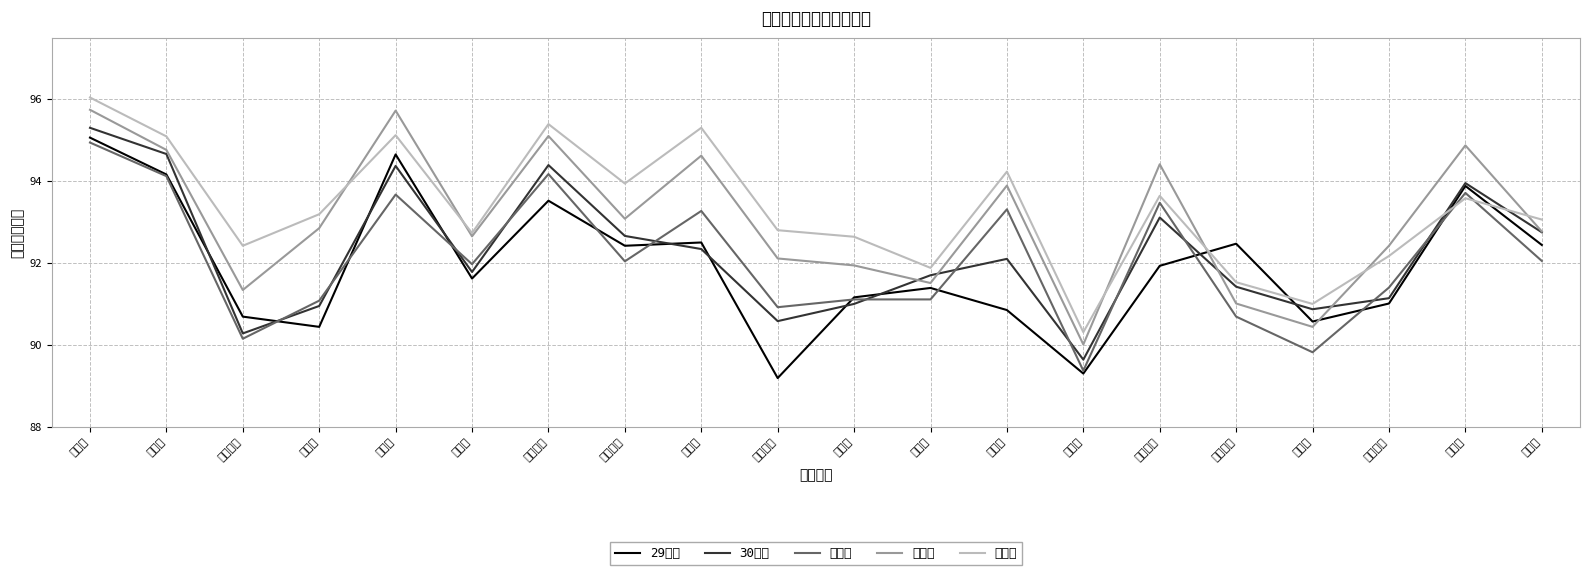

What is the total value across all series at 座間市?

452.7